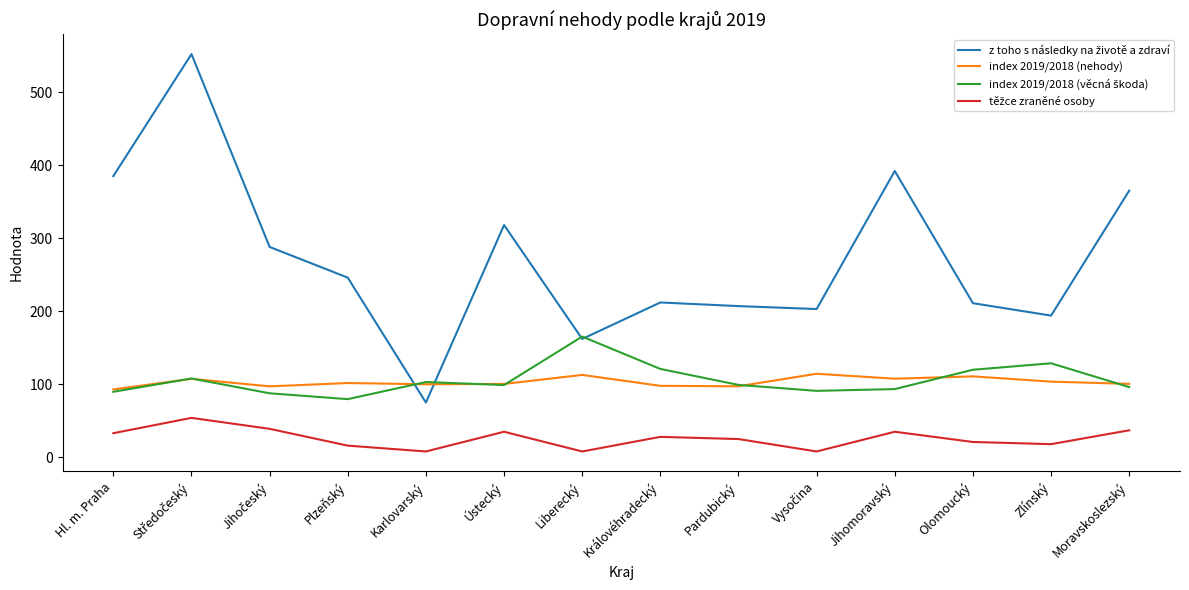

In index 2019/2018 (nehody), how many points are lower than both neighbors (excluding endpoints)?

4